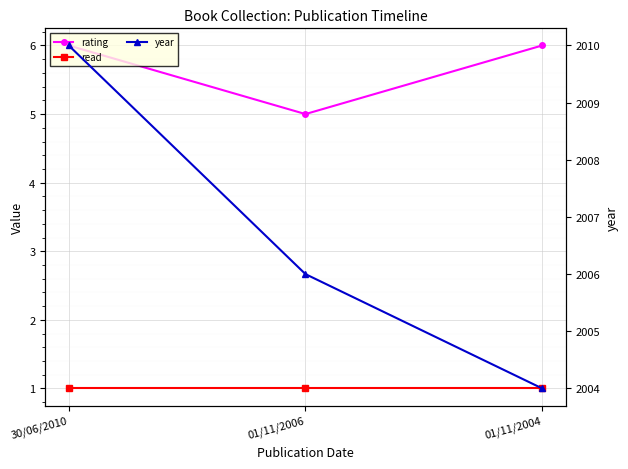

Does the chart display data point markers on the line(s)?

Yes